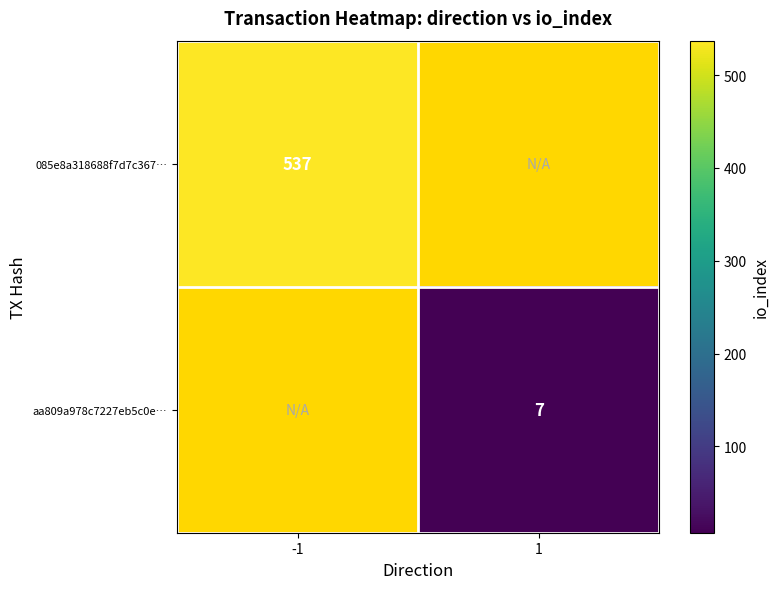

How many series are shown in this chart?

2